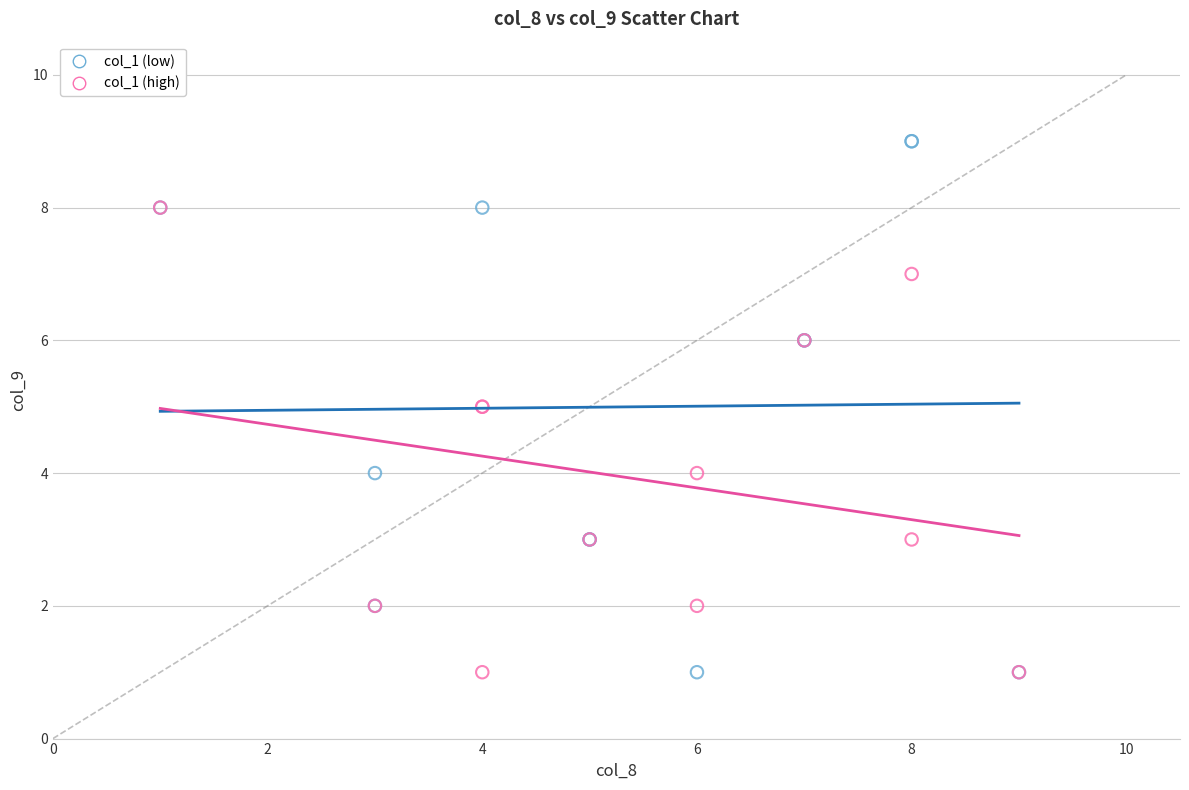

Which series contains the highest Y value?

col_1 (low)